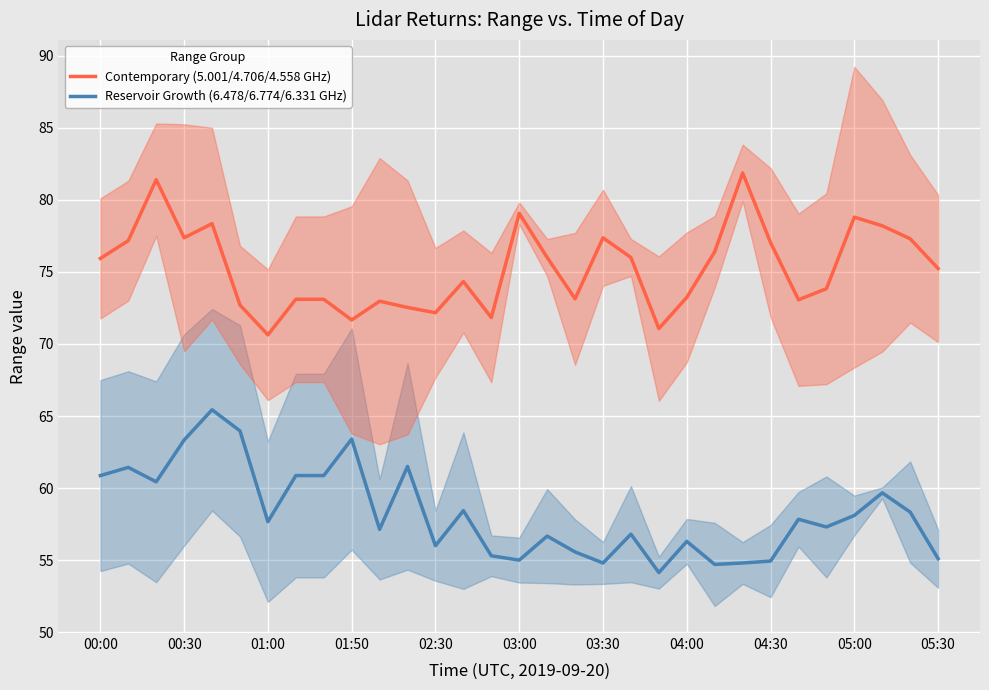

True or false: Contemporary (5.001/4.706/4.558 GHz) and Reservoir Growth (6.478/6.774/6.331 GHz) intersect in this chart.

False